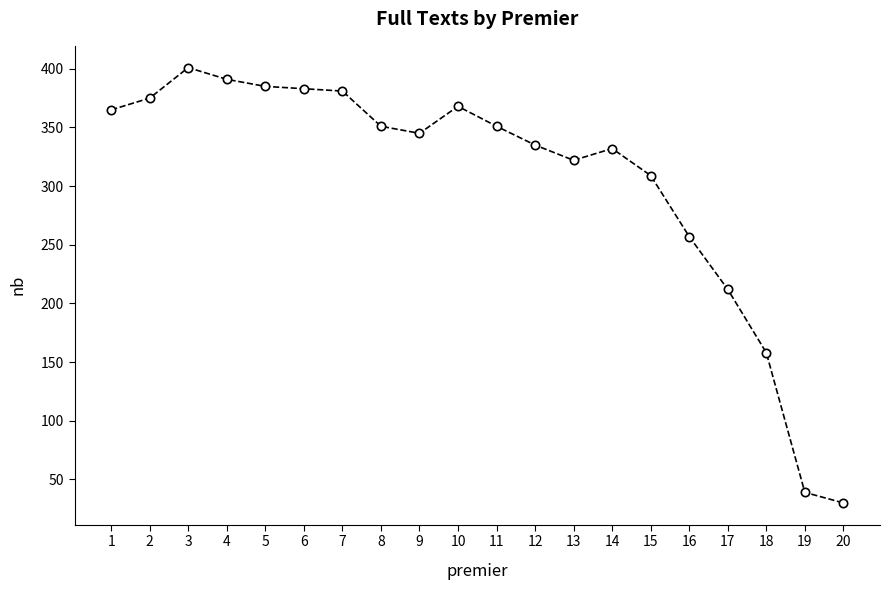

What is the change in value from 1 to 2?

+10